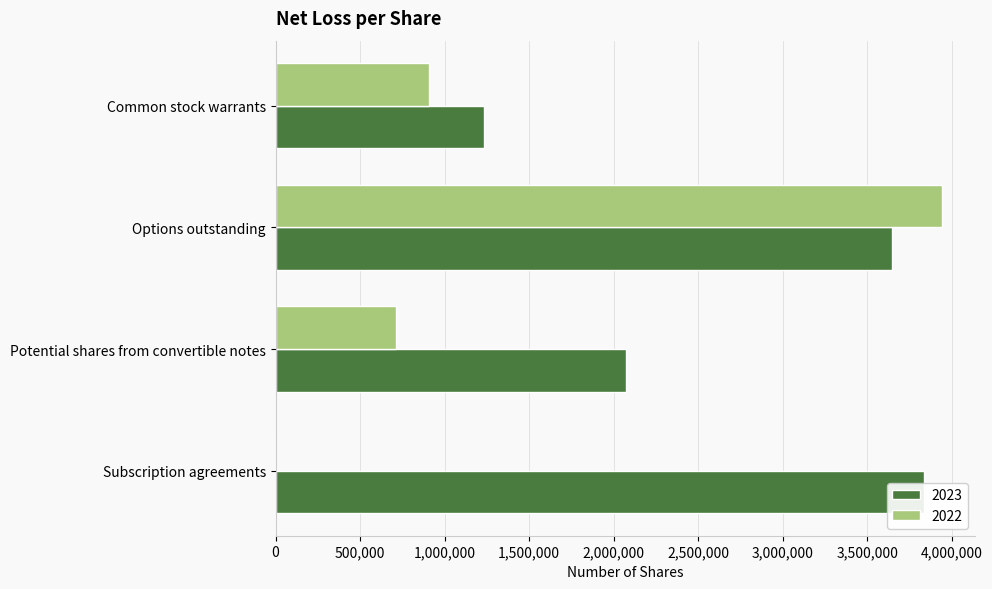

True or false: 2023 has a value of 2073554 at Potential shares from convertible notes.

True